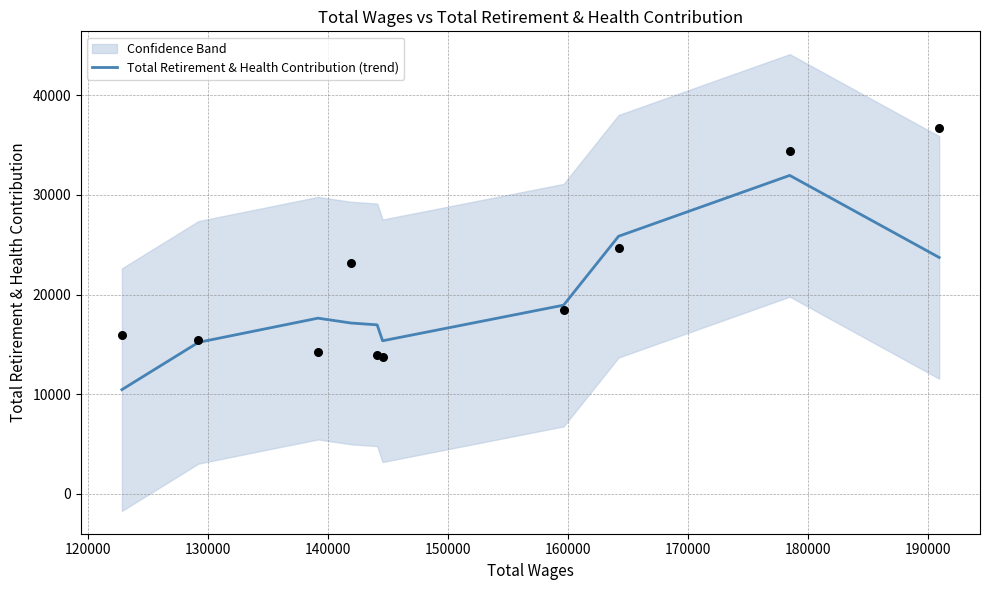

What is the maximum value for Total Retirement & Health Contribution (trend)?

31962.0